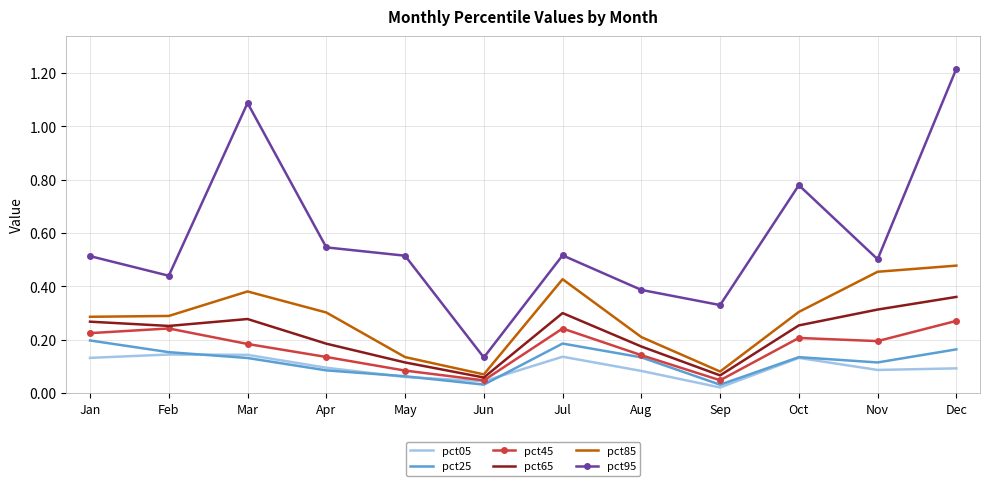

Is the value of pct05 at Sep greater than the value of pct45 at Aug?

No